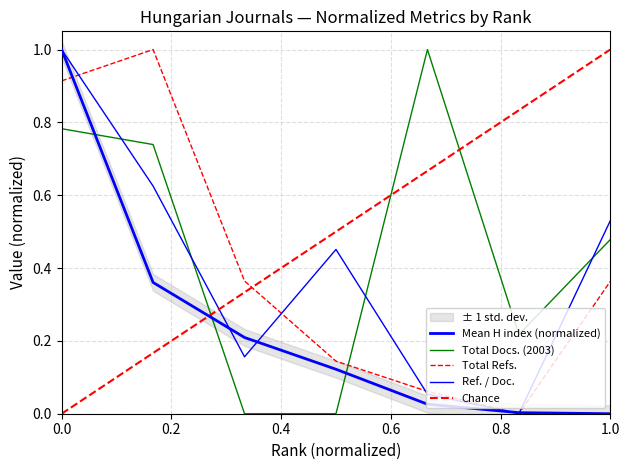

What is the total value across all series at 5?

1.1